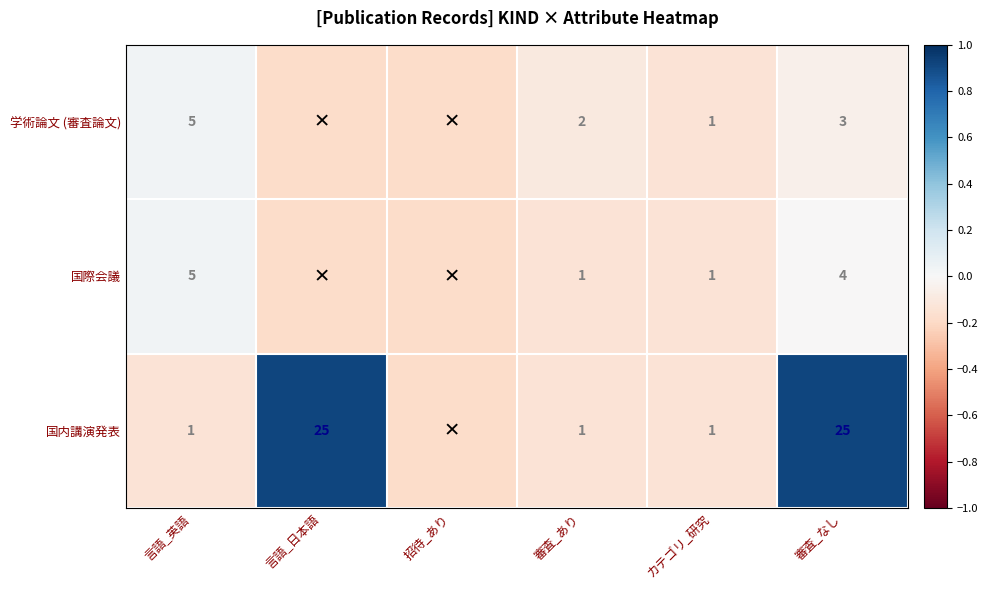

Between カテゴリ_研究 and 審査_なし, which series saw the biggest shift?

国内講演発表